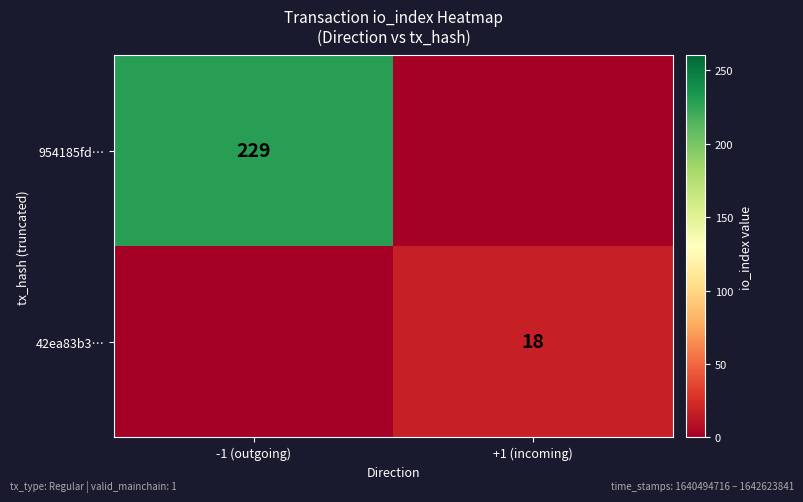

The value of 42ea83b3… at +1 (incoming) is 18. True or false?

True